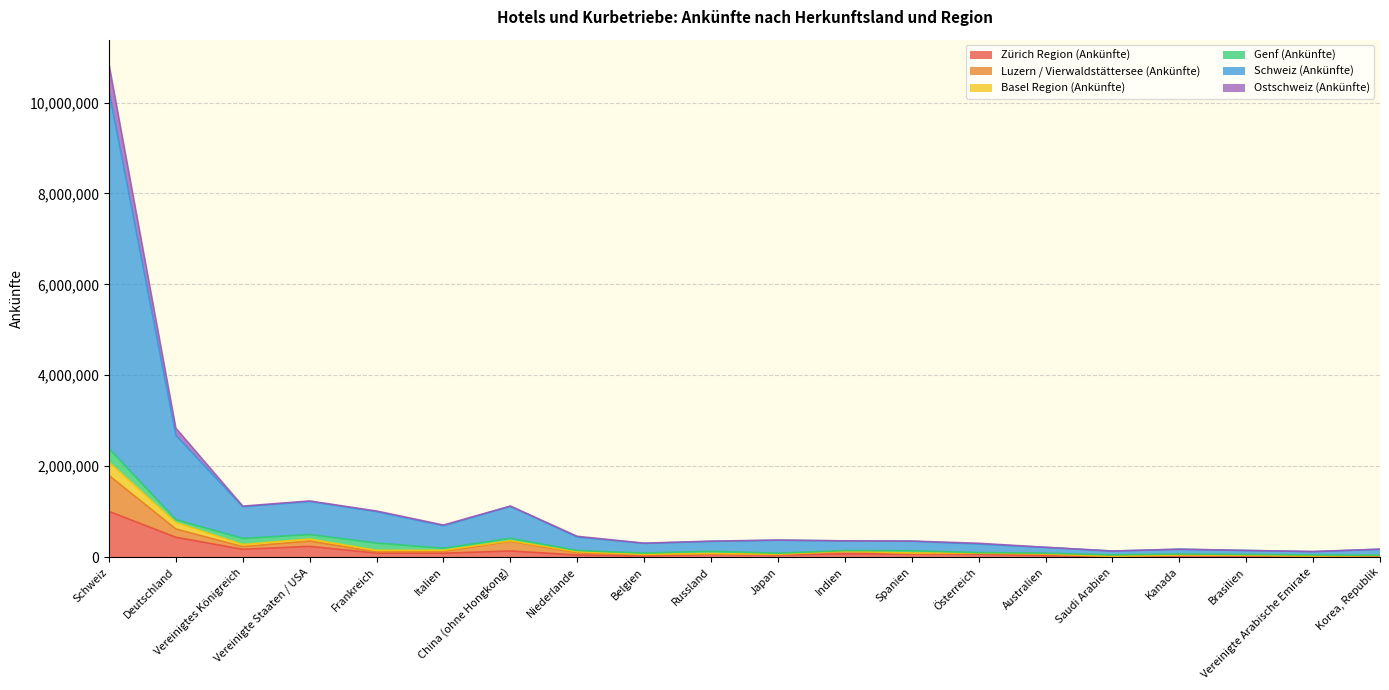

What is the highest value of the Zürich Region (Ankünfte) series?

1003602